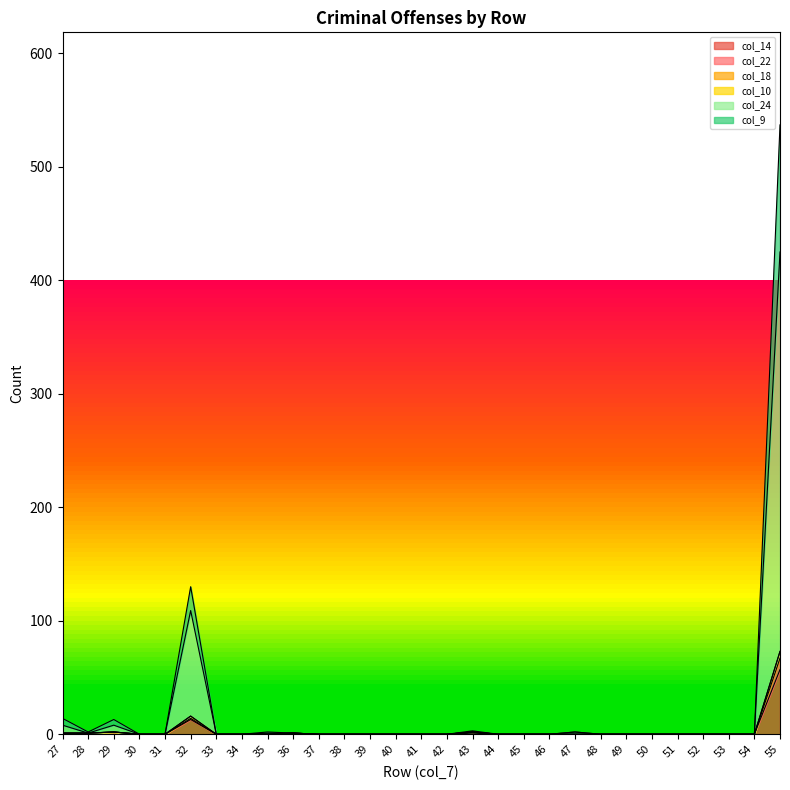

Which category has the lowest value across all series?

30